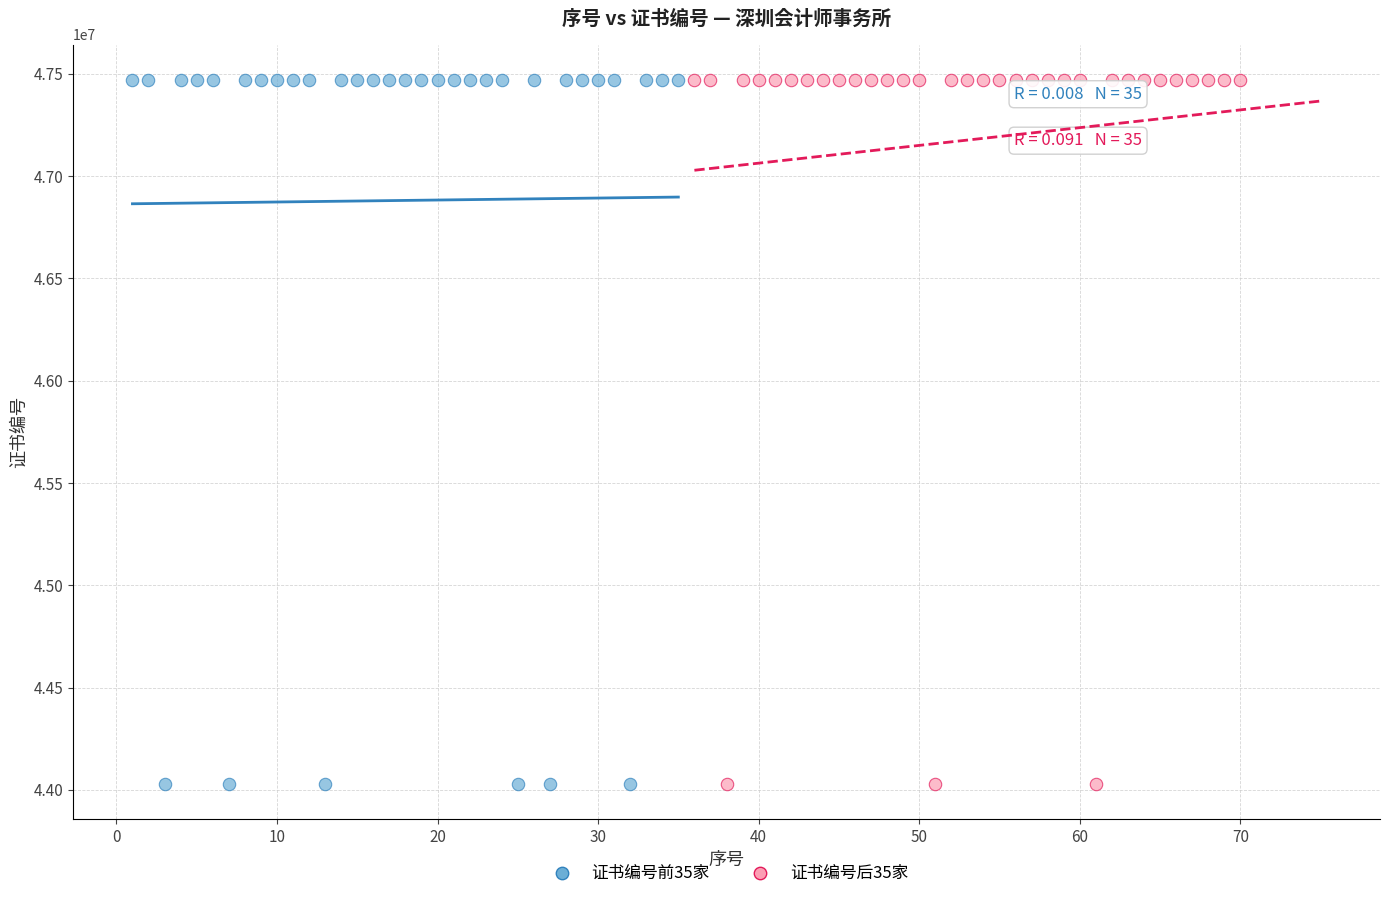

What are all the series names shown in the legend?

证书编号前35家, 证书编号后35家